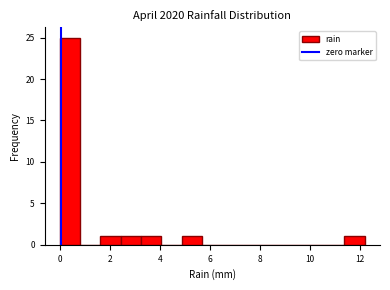

Reading left to right, transcribe this chart: for each bar, give the range it covers on the x-axis and its height. Neither the bar edges nor the heights are printed on the chart, so give them approximately, as read against the axes.

0.0 to 0.8: 25
0.8 to 1.6: 0
1.6 to 2.4: 1
2.4 to 3.2: 1
3.2 to 4.0: 1
4.0 to 4.8: 0
4.8 to 5.6: 1
5.6 to 6.6: 0
6.6 to 7.4: 0
7.4 to 8.2: 0
8.2 to 9.0: 0
9.0 to 9.8: 0
9.8 to 10.6: 0
10.6 to 11.4: 0
11.4 to 12.2: 1